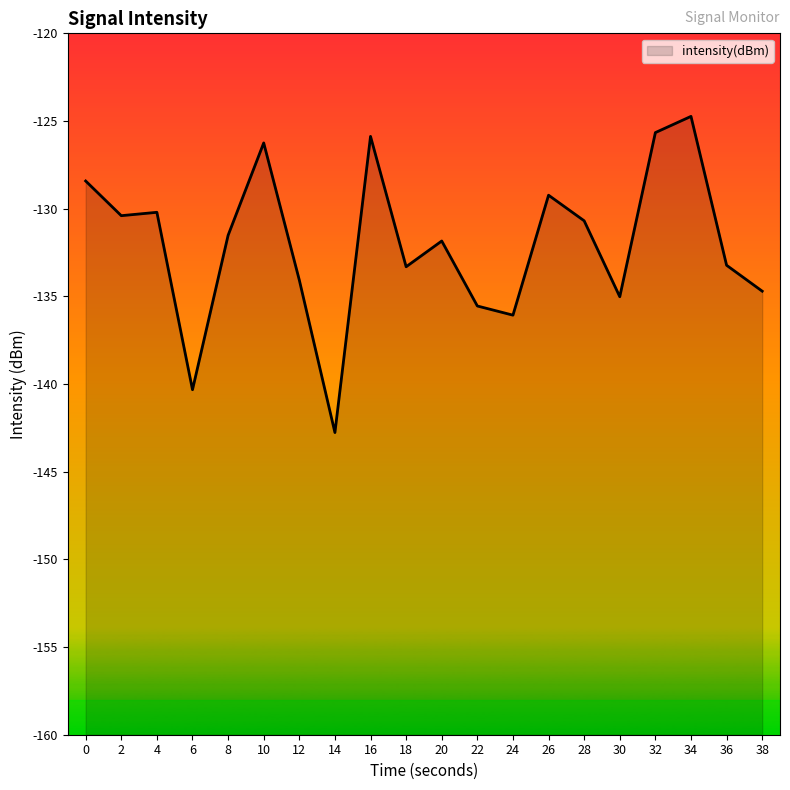

Reading right to left, what are all the values shown in this chart?

38=-134.7	36=-133.2	34=-124.7	32=-125.7	30=-135.0	28=-130.7	26=-129.2	24=-136.1	22=-135.5	20=-131.8	18=-133.3	16=-125.9	14=-142.8	12=-134.1	10=-126.3	8=-131.5	6=-140.3	4=-130.2	2=-130.4	0=-128.4